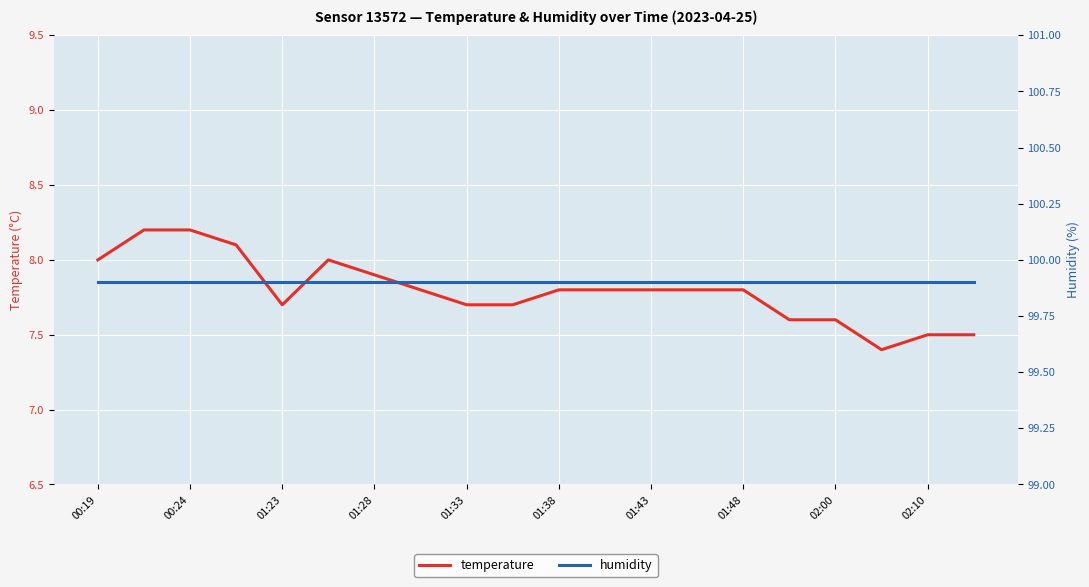

List the series in order of their peak value, highest first.

humidity, temperature